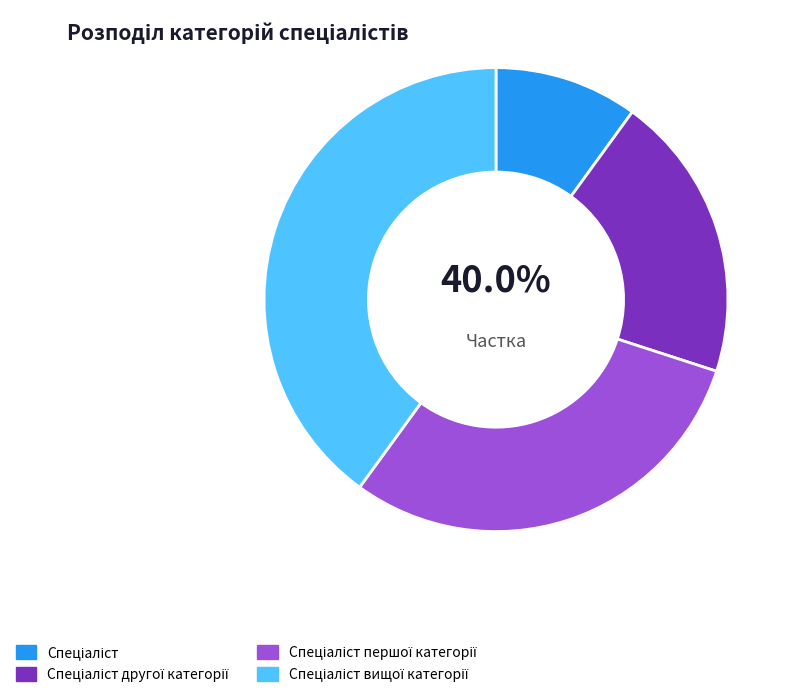

What is the largest slice in the pie chart?

Спеціаліст вищої категорії